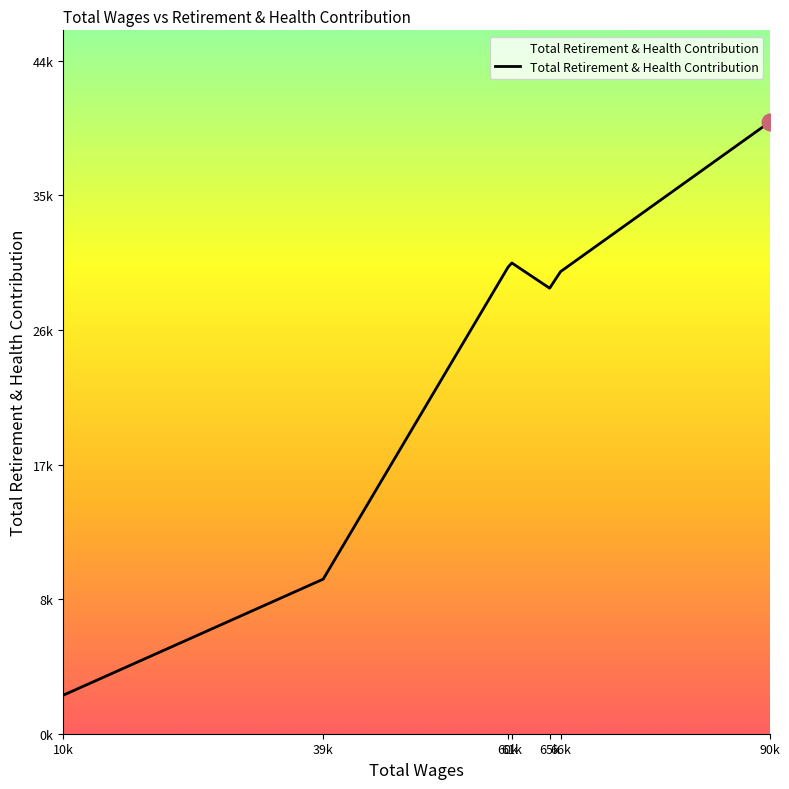

At which label does the data first exceed 30657?

60k